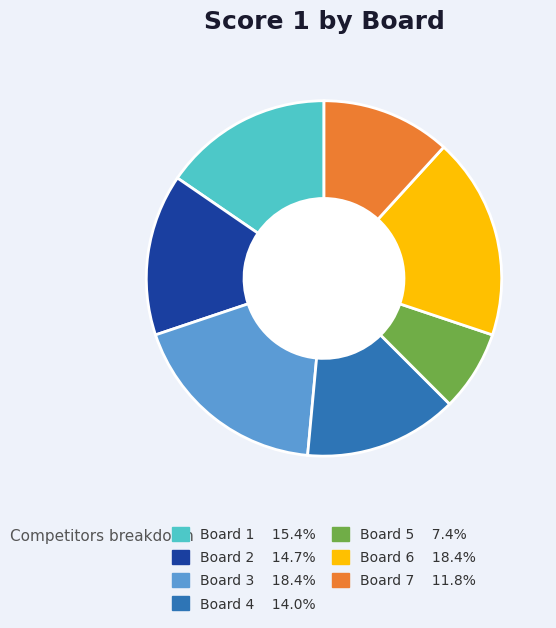

The Board 5 slice represents 17% of the pie. True or false?

False